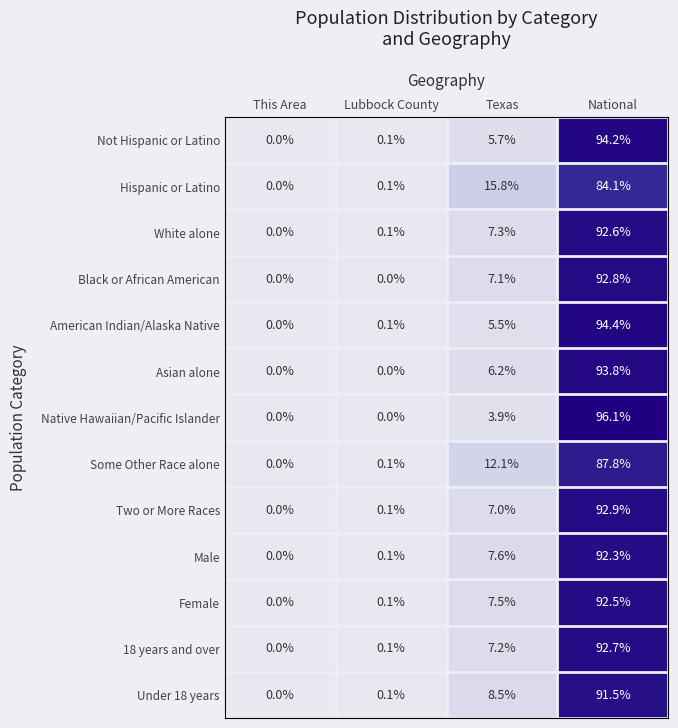

What is the difference between the maximum and minimum values in the White alone series?

92.6